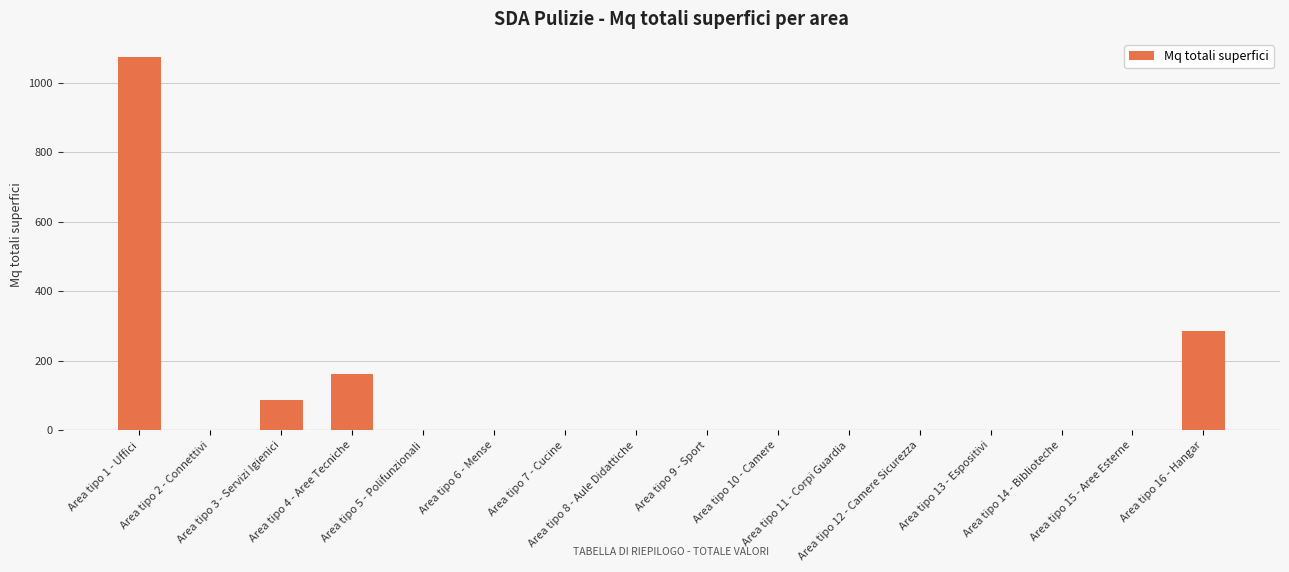

What is the greatest value displayed?

1072.7